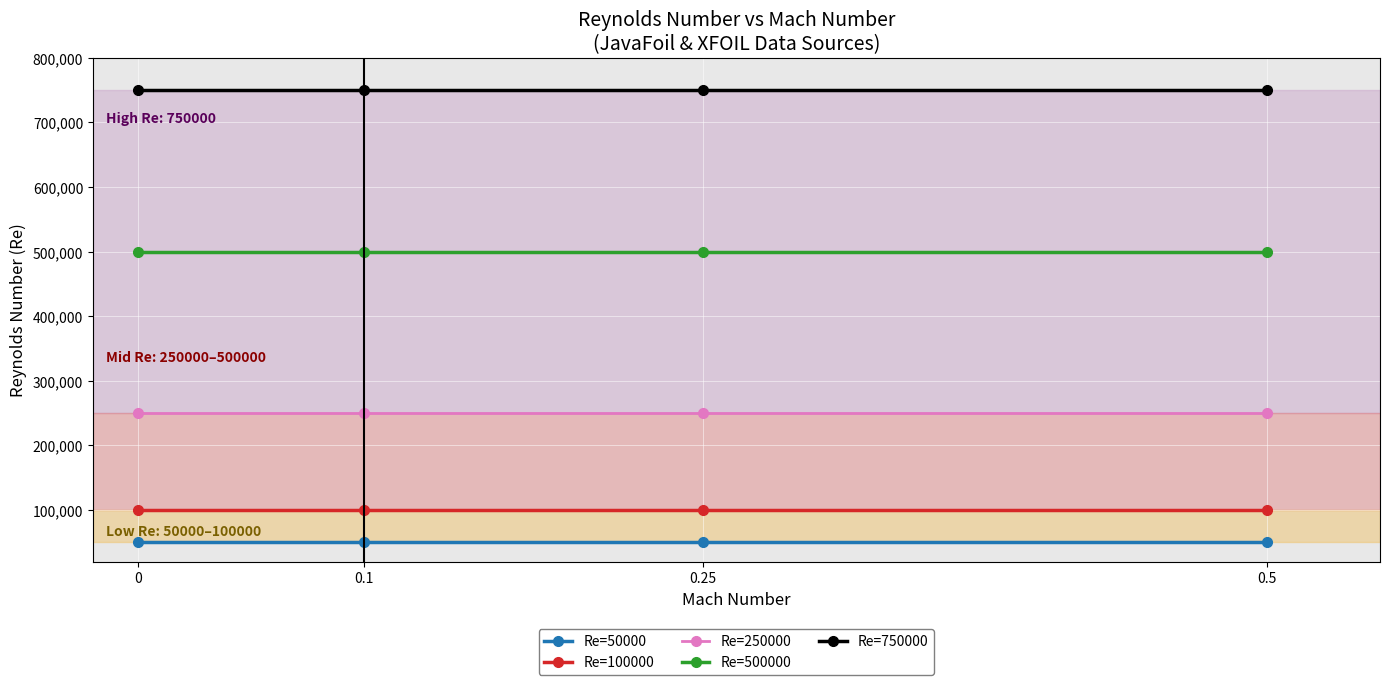

What position from the left is 0.25?

3